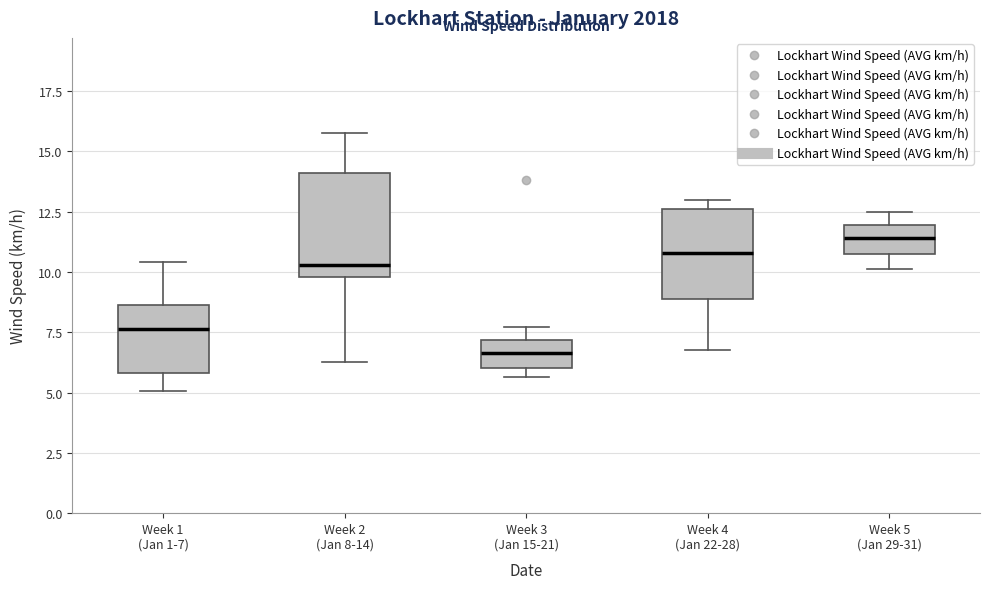

Reading left to right, transcribe this box plot: for each box, give where its median line is, the range the box spans, and where its two whiskers end, as read against the y-axis. The values are not printed on the chart, so give them approximately, as read against the axis.

Week 1 (Jan 1-7): median 7.5, box 6.0 to 8.5, whiskers 5.0 to 10.5
Week 2 (Jan 8-14): median 10.5, box 10.0 to 14.0, whiskers 6.5 to 16.0
Week 3 (Jan 15-21): median 6.5, box 6.0 to 7.0, whiskers 5.5 to 7.5
Week 4 (Jan 22-28): median 11.0, box 9.0 to 12.5, whiskers 7.0 to 13.0
Week 5 (Jan 29-31): median 11.5, box 10.5 to 12.0, whiskers 10.0 to 12.5